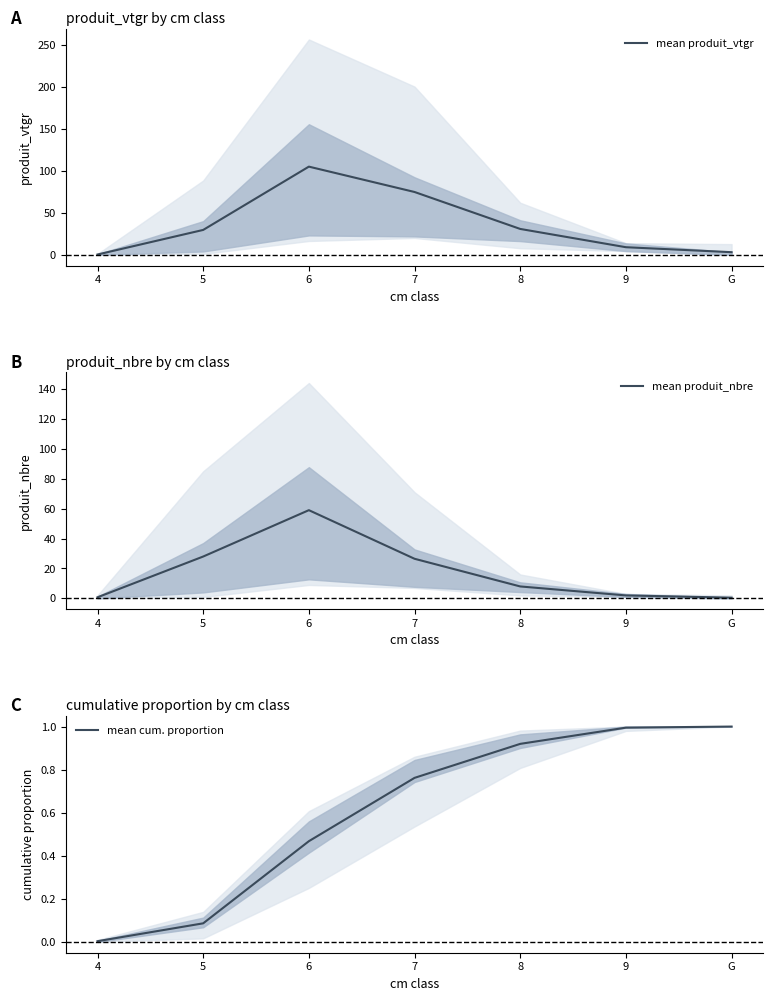

At which label does mean produit_nbre first exceed 8?

5